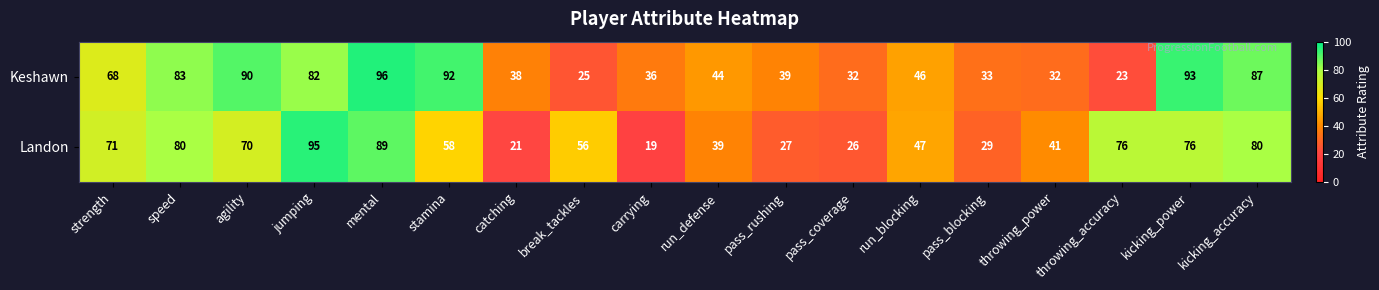

What is the difference between the highest and lowest values at catching?

17